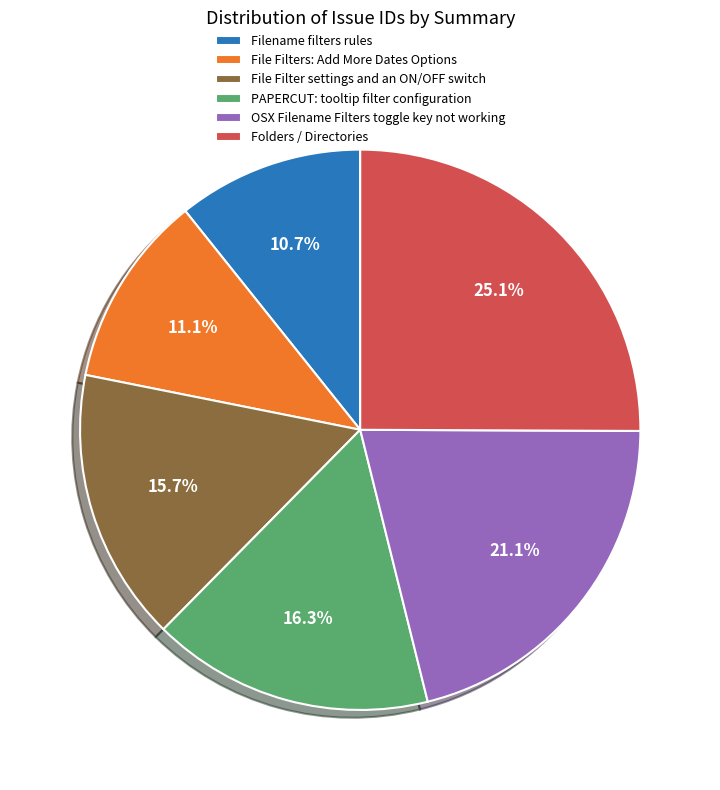

The File Filters: Add More Dates Options slice represents 18% of the pie. True or false?

False